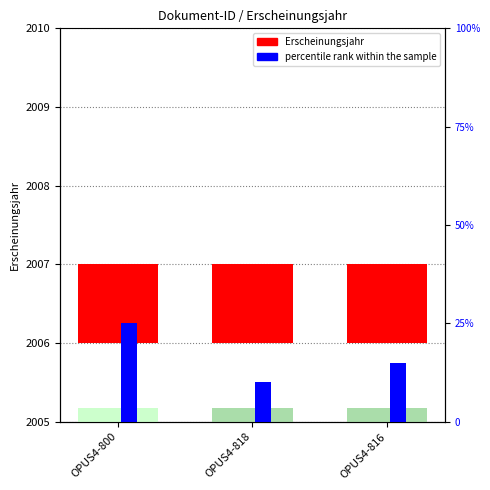

Which label corresponds to the smallest value in the chart?

OPUS4-800